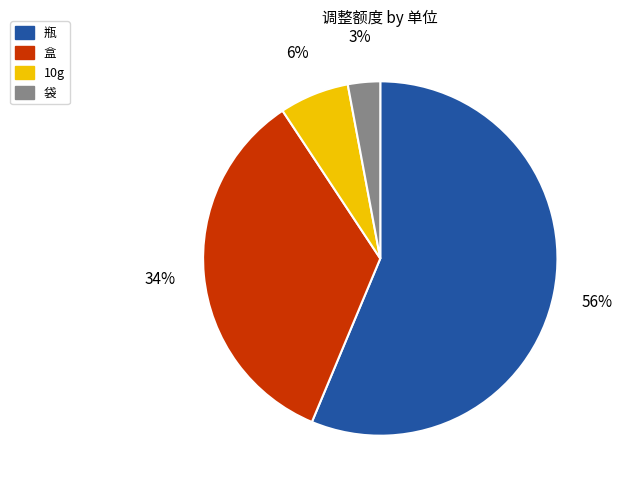

To the nearest percent, what is the average slice percentage?

25%